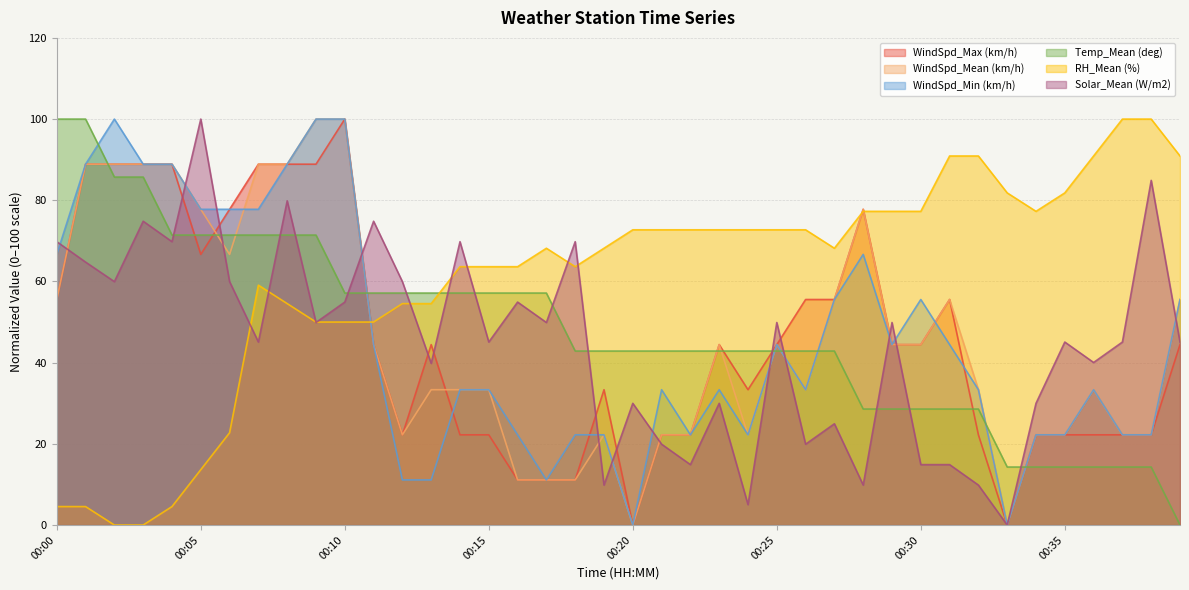

True or false: WindSpd_Mean (km/h) and Solar_Mean (W/m2) intersect in this chart.

True